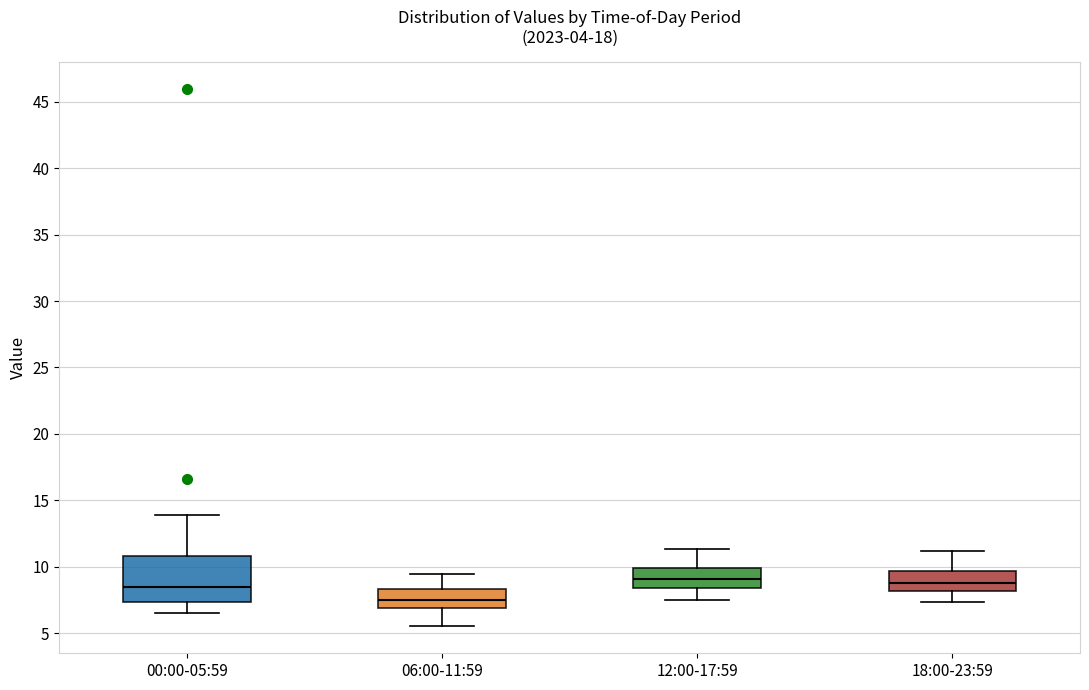

Reading left to right, read every box against the y-axis: the position of its median line, the range the box covers, and the ends of its whiskers. The values are not printed on the chart, so give them approximately, as read against the axis.

00:00-05:59: median 8.5, box 7.5 to 11.0, whiskers 6.5 to 14.0
06:00-11:59: median 7.5, box 7.0 to 8.5, whiskers 5.5 to 9.5
12:00-17:59: median 9.0, box 8.5 to 10.0, whiskers 7.5 to 11.5
18:00-23:59: median 9.0, box 8.0 to 9.5, whiskers 7.5 to 11.0